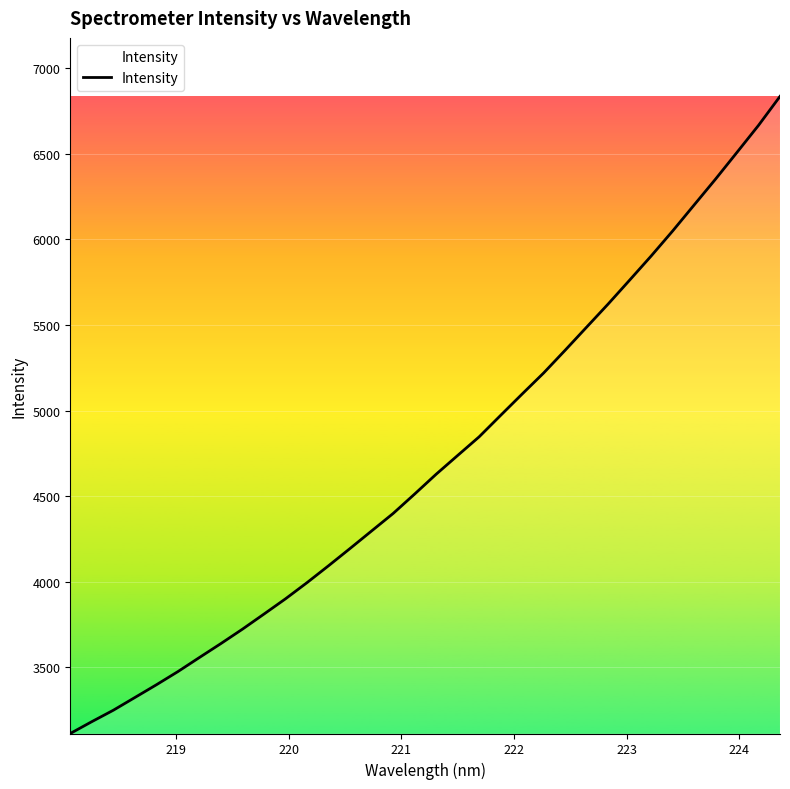

How many values exceed 4628?

17